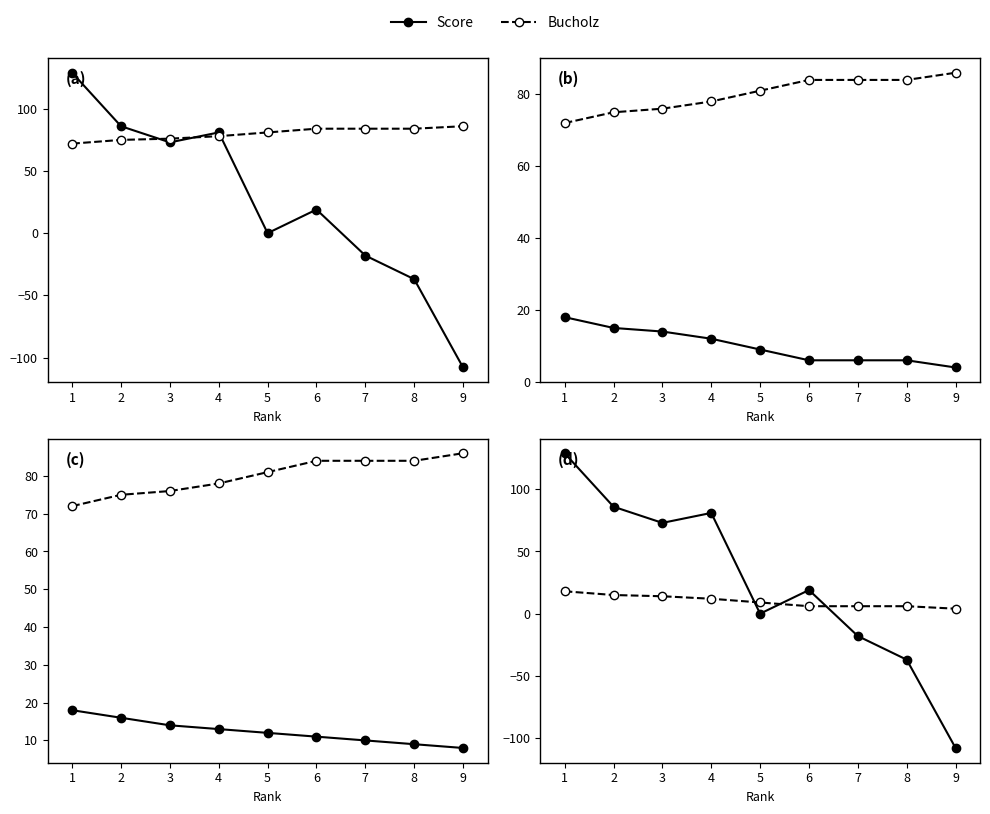

How many interior local valleys does the Score series have?

2